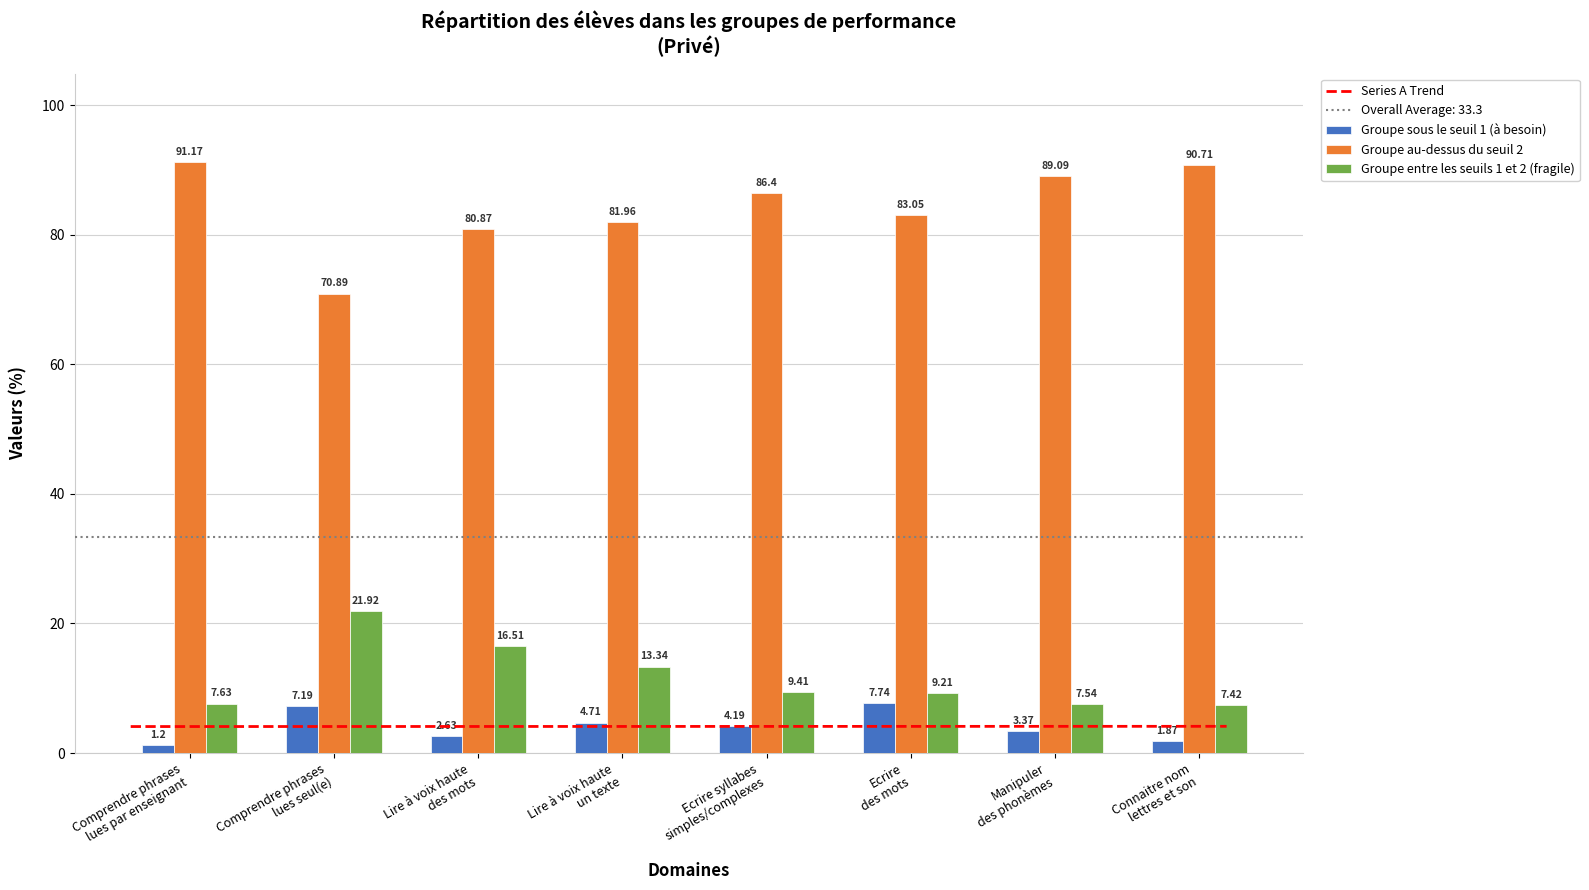

List the series in order of their peak value, lowest first.

Groupe sous le seuil 1 (à besoin), Groupe entre les seuils 1 et 2 (fragile), Groupe au-dessus du seuil 2